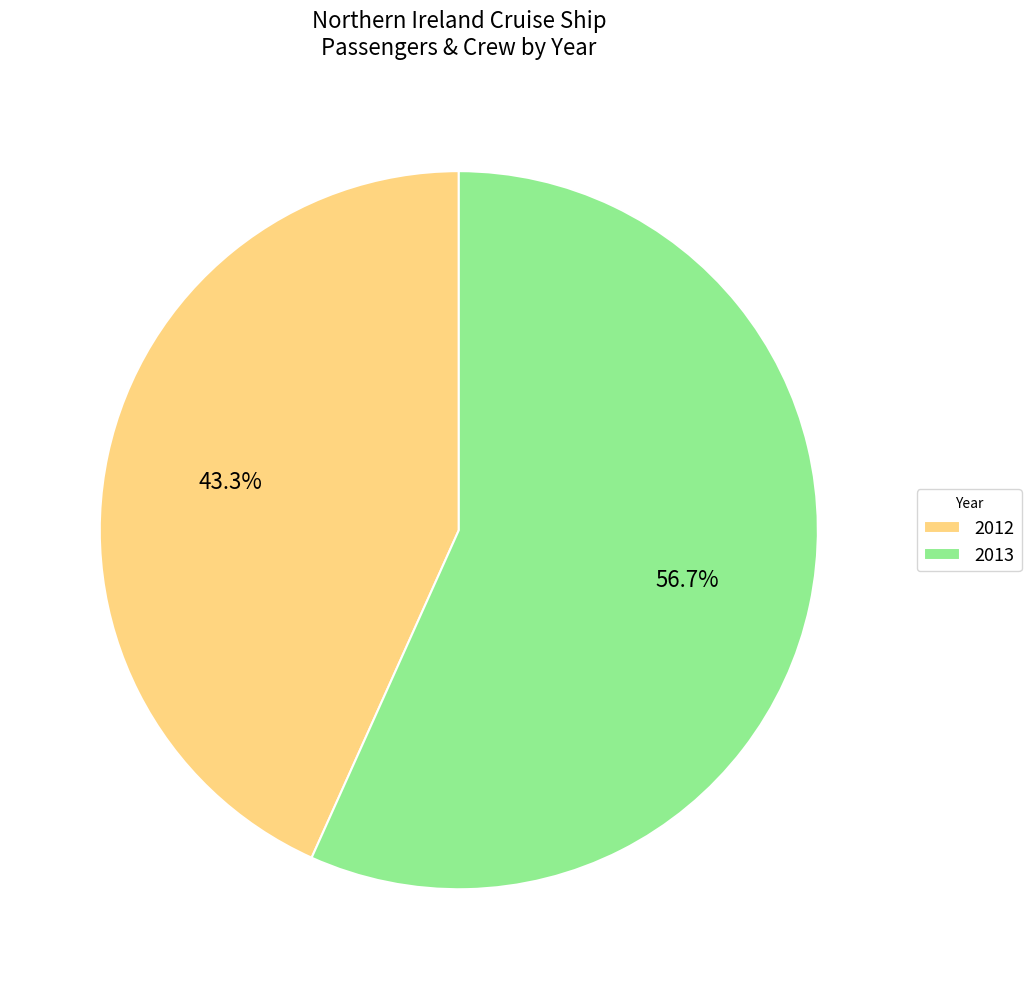

How much of the chart is everything except 2013?

43.3%